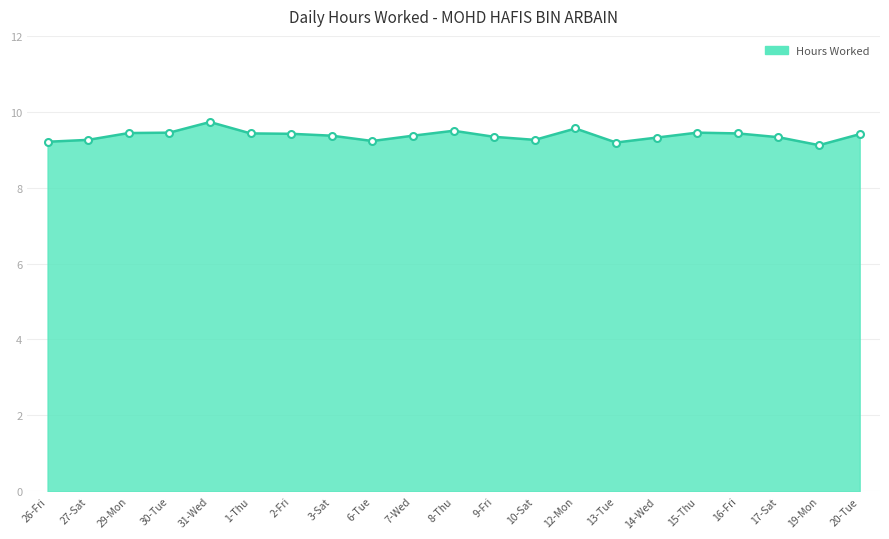

Which has a higher value, 16-Fri or 6-Tue?

16-Fri